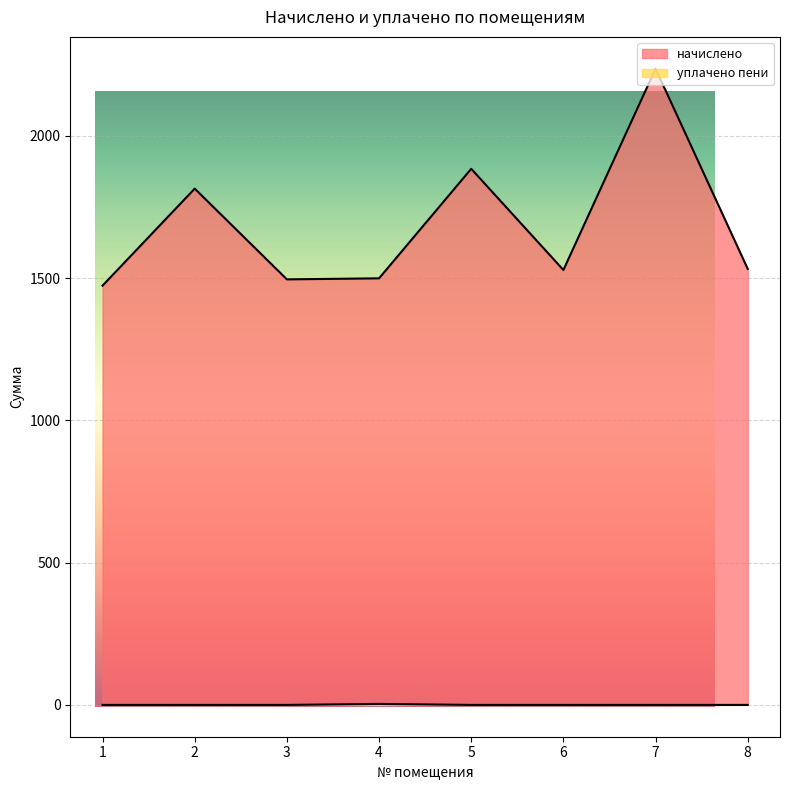

What is the average value of the уплачено пени series?

0.4